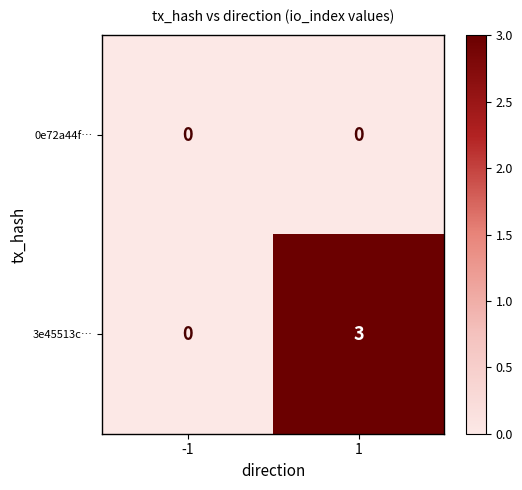

Which series has the largest total across all categories?

3e45513c…